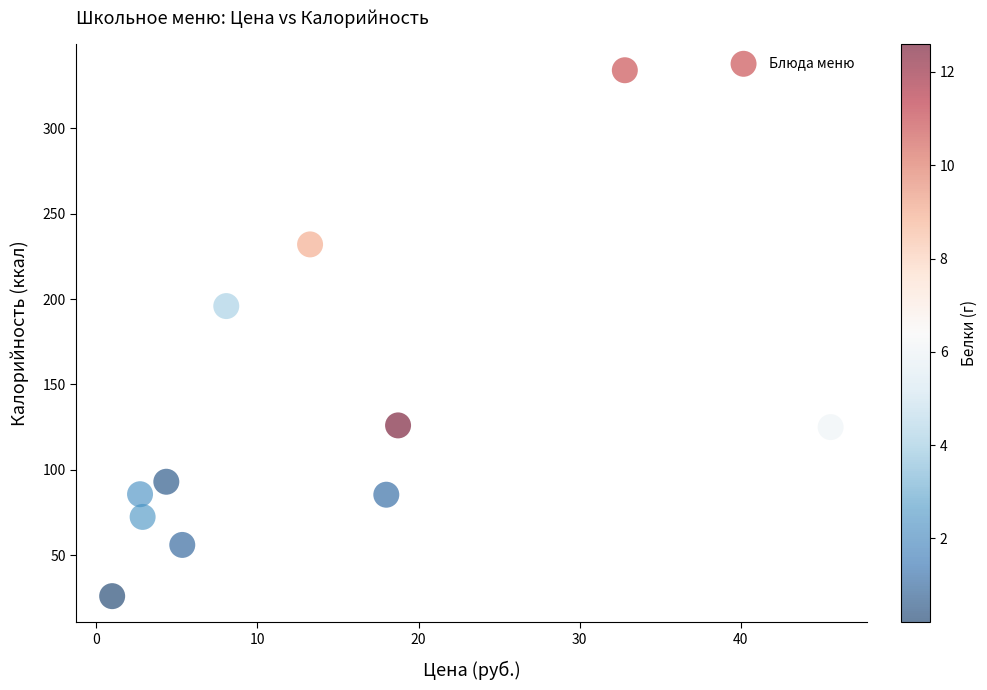

What Y value in the scatter plot is closest to 180?

195.9